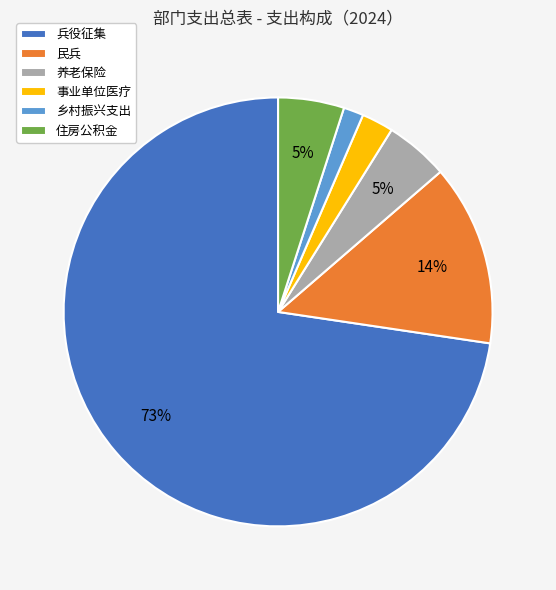

The 兵役征集 slice represents 73% of the pie. True or false?

True